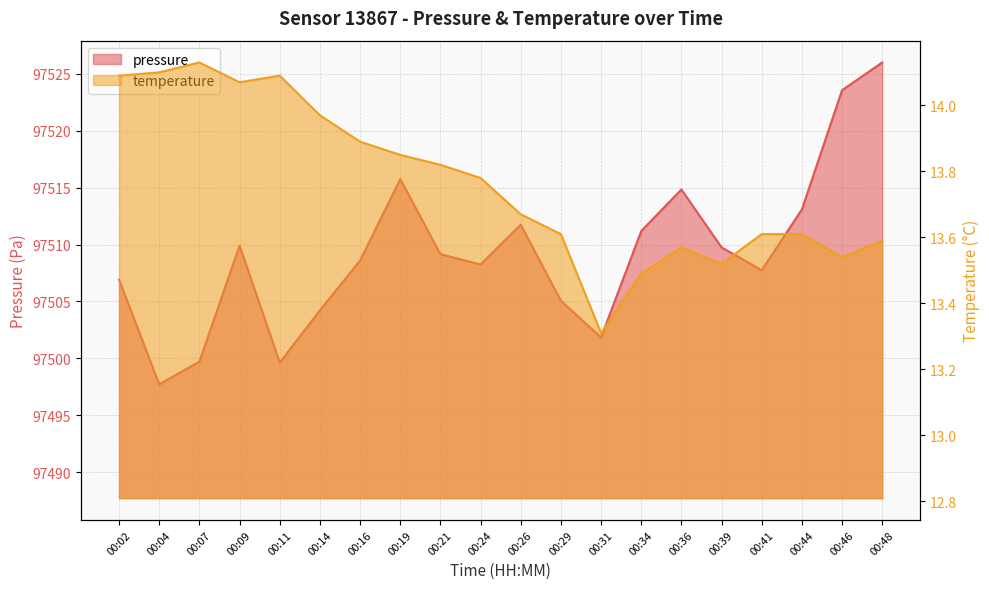

Where is pressure nearest to the value 97511?

00:34